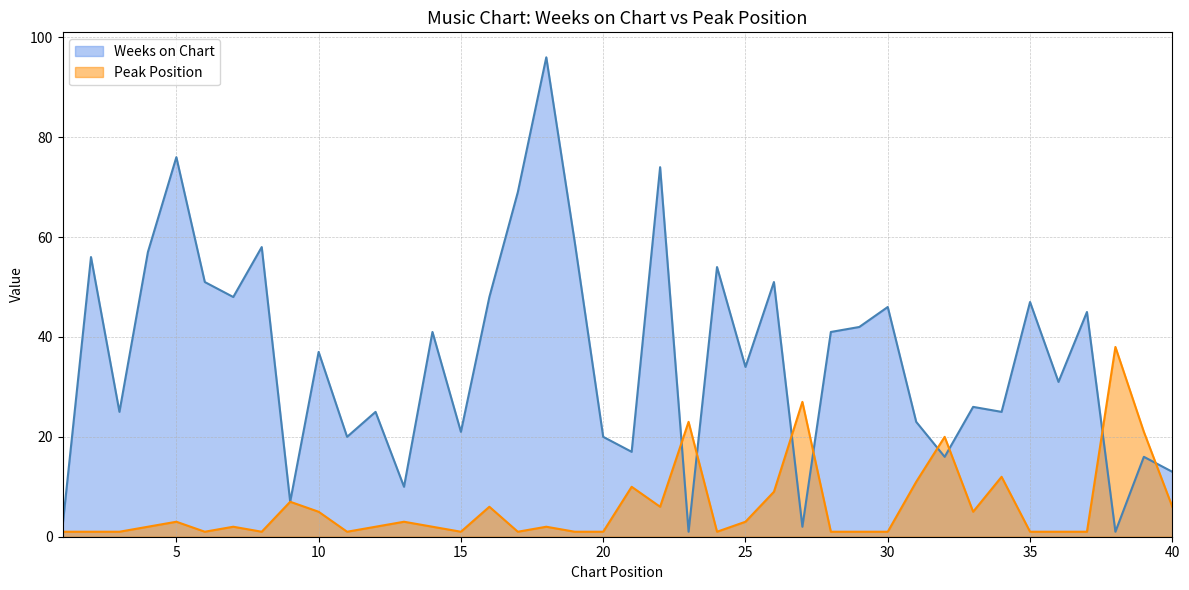

How many interior local peaks does the Weeks on Chart series have?

15